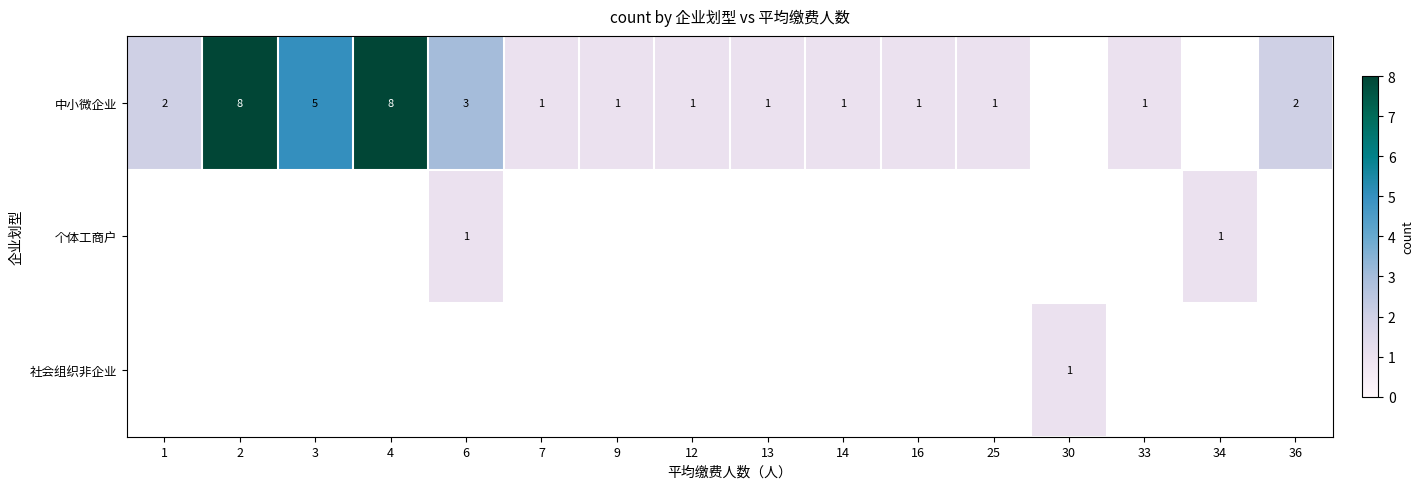

How many categories are shown in the chart?

16